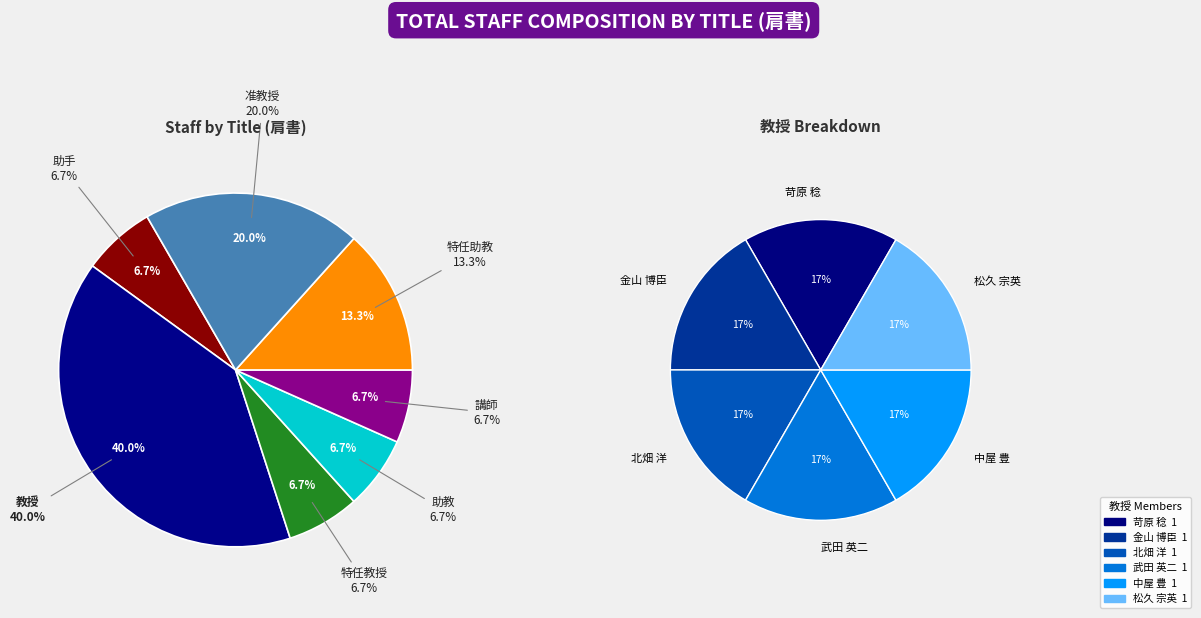

To the nearest percent, what percentage of the pie is 助手?

7%